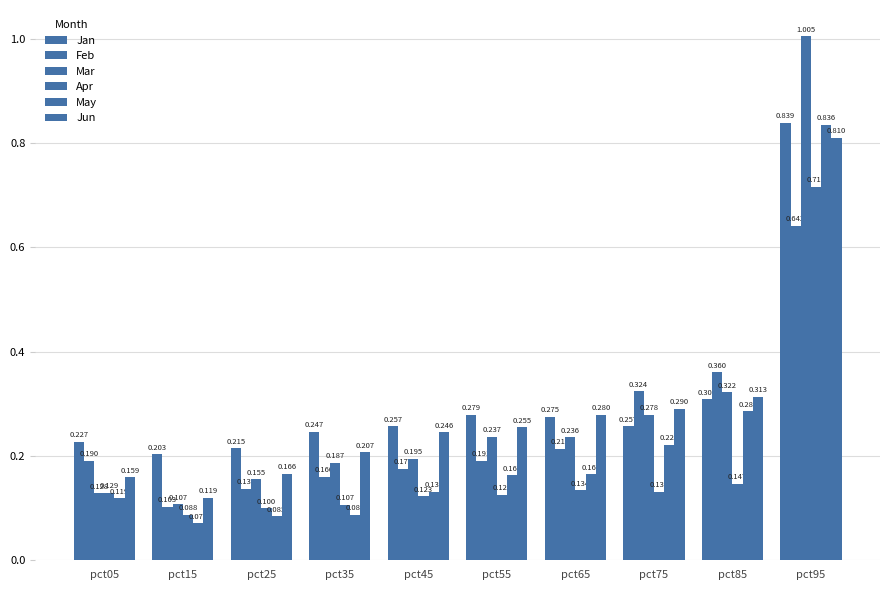

True or false: Apr has a value of 0.0 at pct15.

False